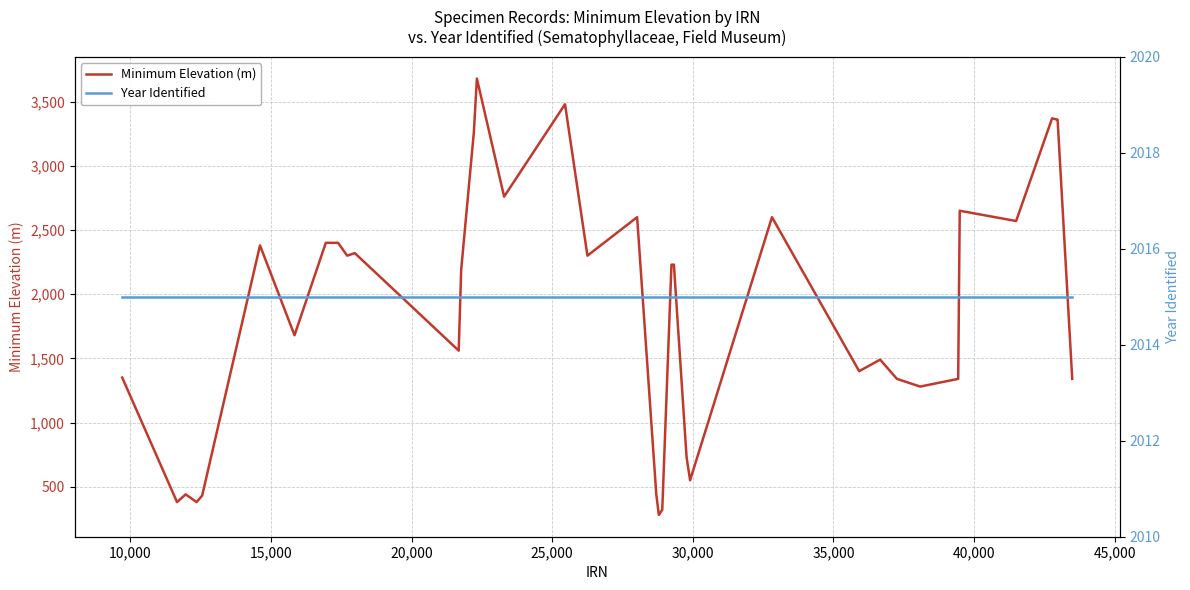

At how many categories does at least one series exceed 985?

38